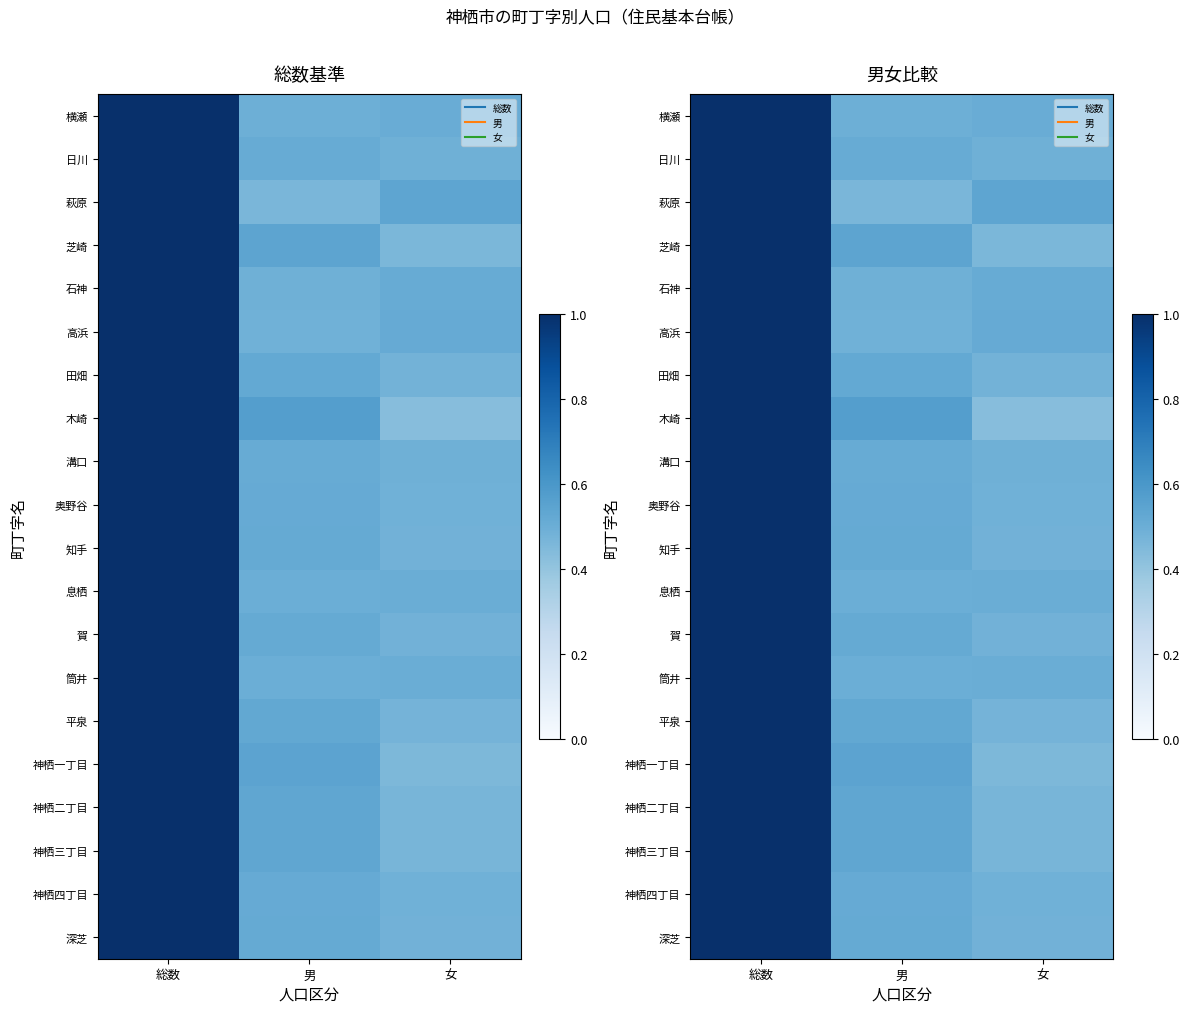

What is the lowest value of the 横瀬 series?

0.5